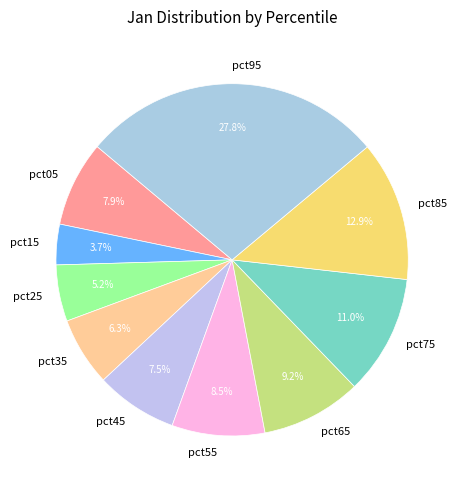

What percentage is NOT represented by pct65?

90.8%